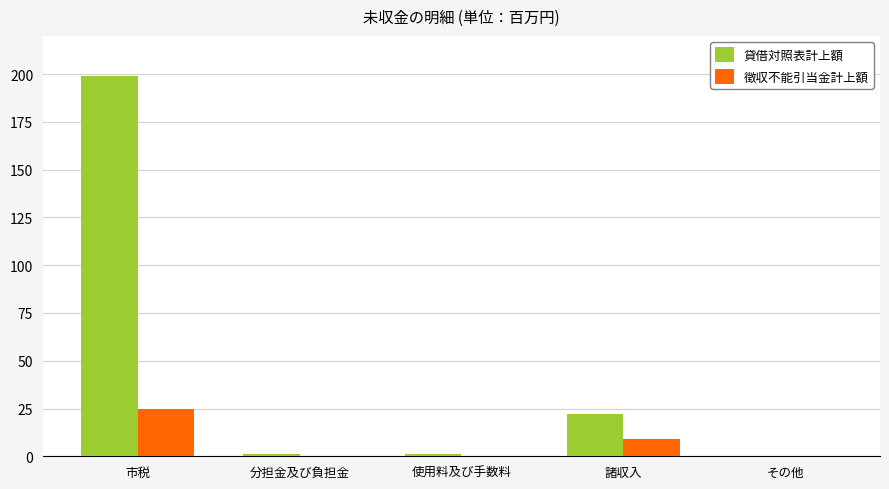

Where is 貸借対照表計上額 nearest to the value 99?

諸収入